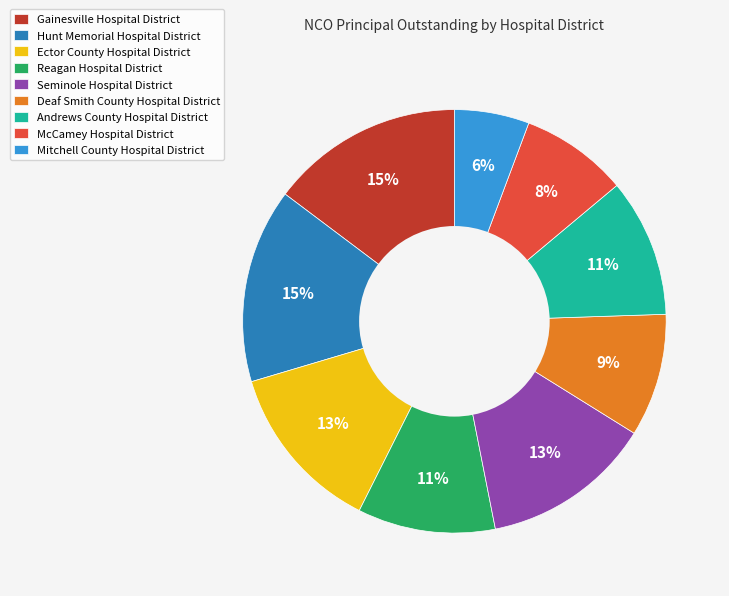

To the nearest percent, what portion does Hunt Memorial Hospital District represent?

15%